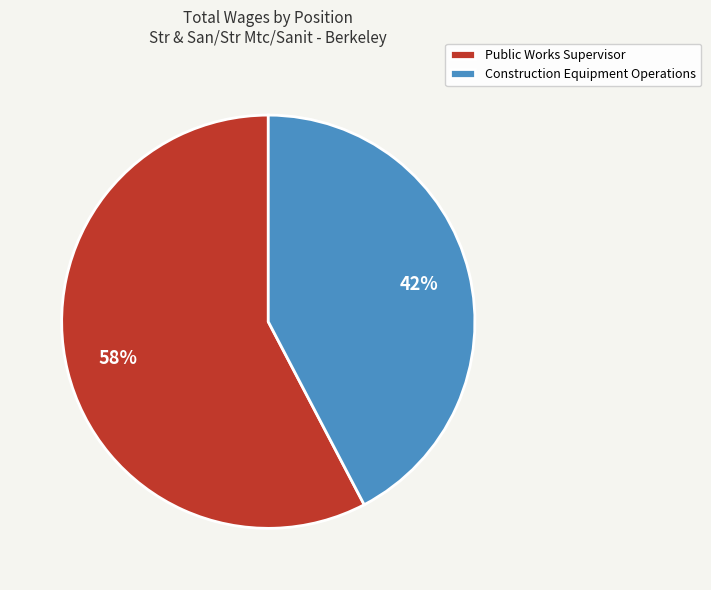

Combined, do Public Works Supervisor and Construction Equipment Operations account for over 50%?

Yes